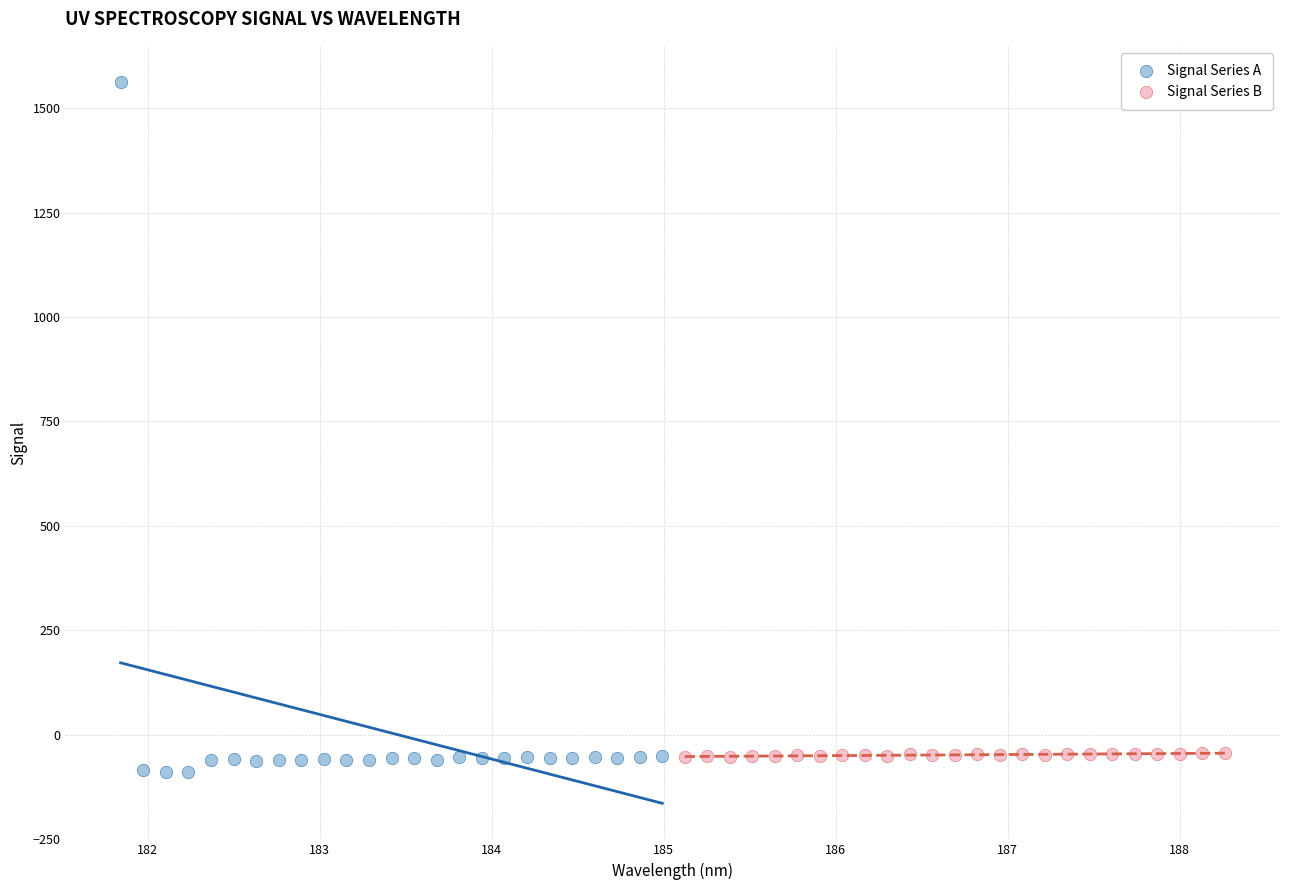

Which series has the largest Y range (max minus min)?

Signal Series A